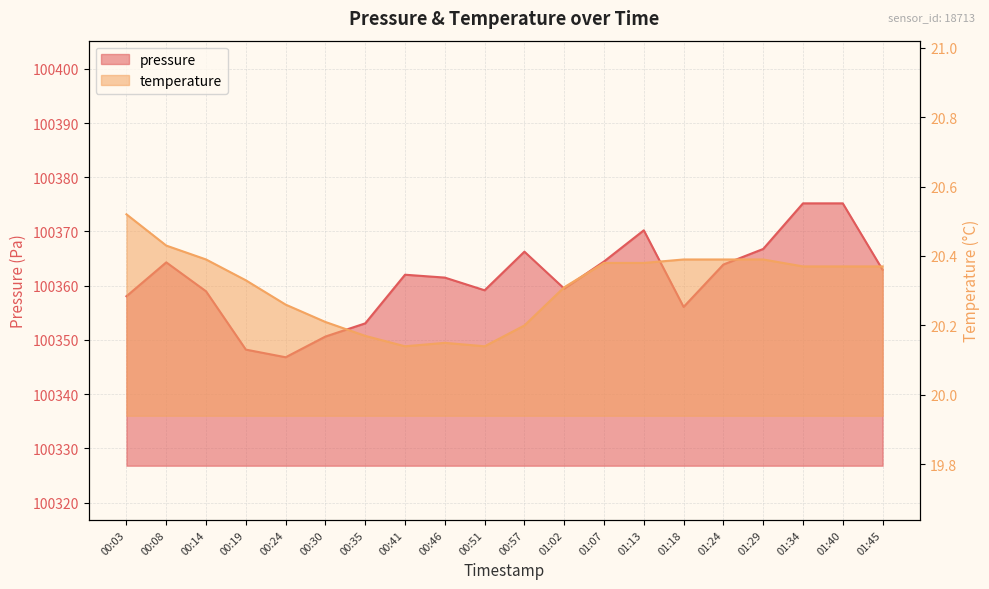

In pressure, how many points are higher than both neighbors (excluding endpoints)?

4